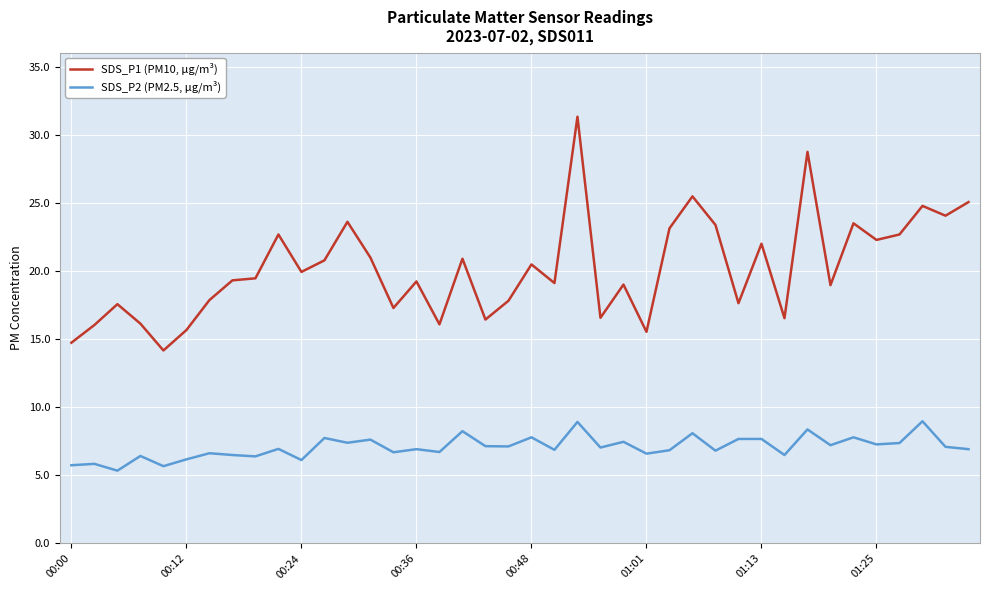

Which series has the largest total across all categories?

SDS_P1 (PM10, µg/m³)